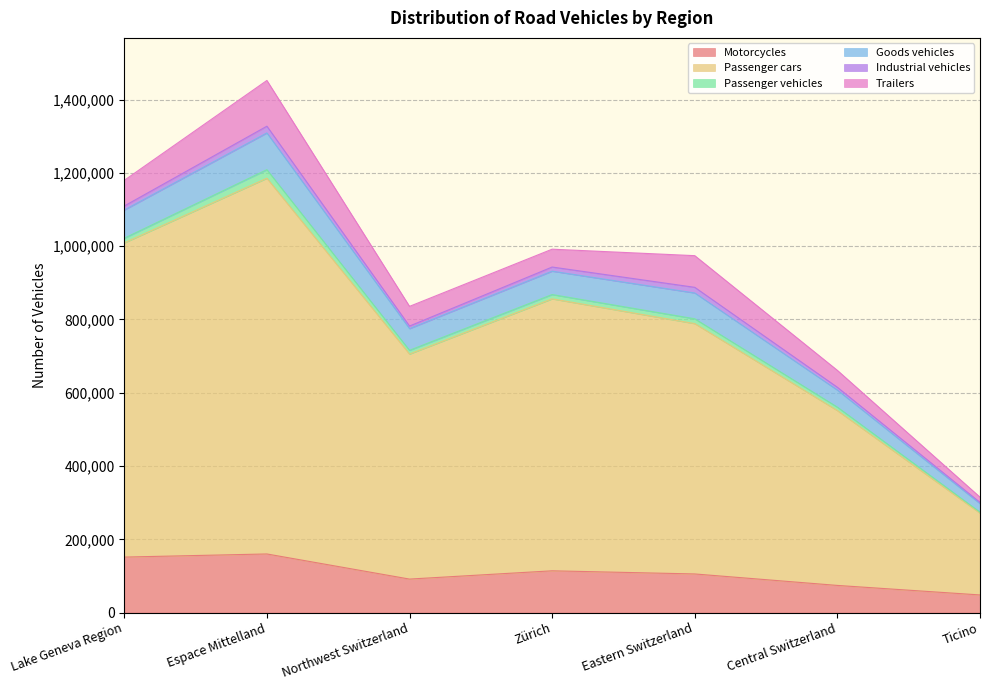

Which has a higher value, Zürich or Central Switzerland?

Zürich